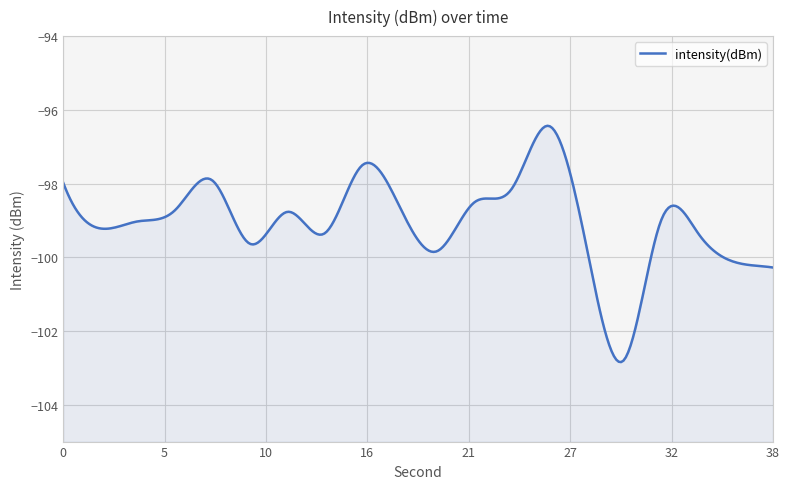

What is the minimum value shown in the chart?

-102.8